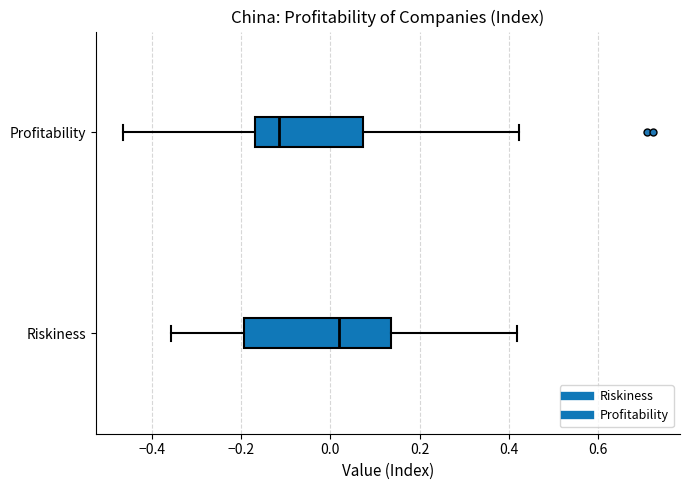

Which box has the furthest to the left median line?

Profitability